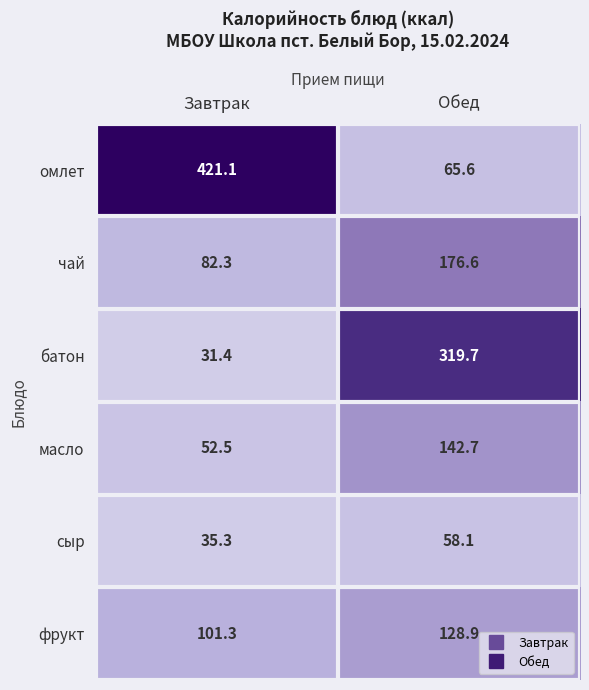

What is the average value of the масло series?

97.6